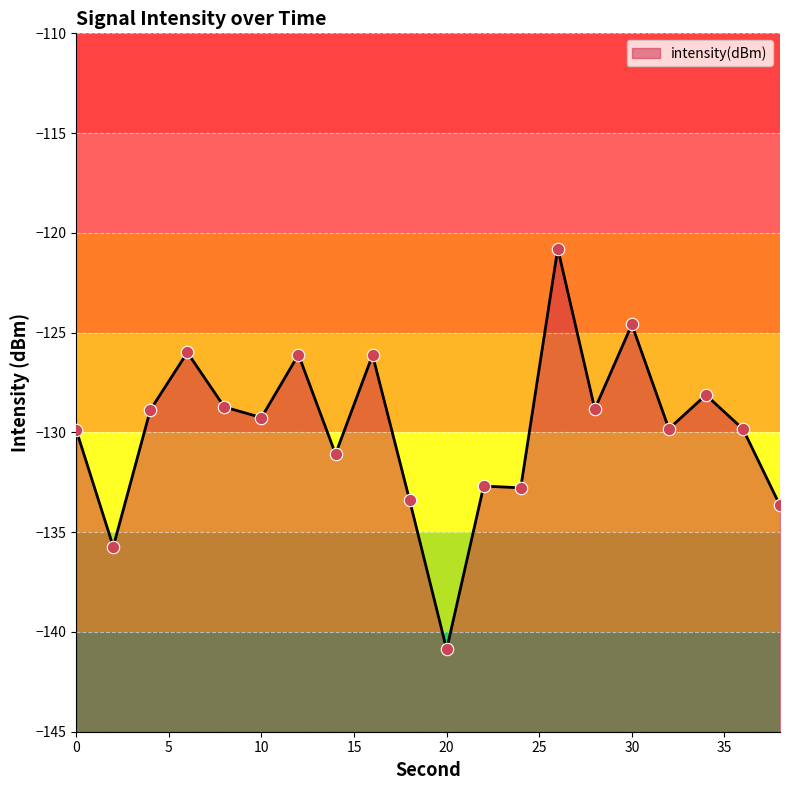

What is the change in value from 2 to 26?

+14.9